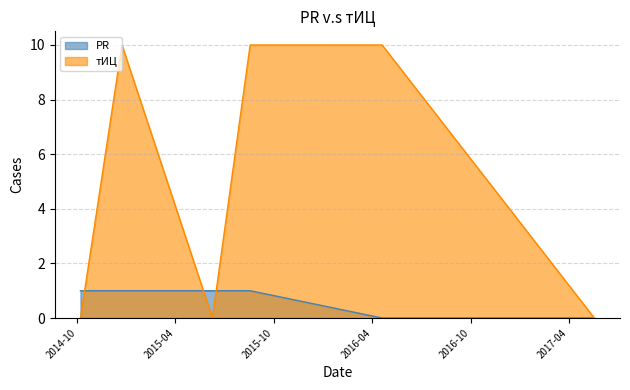

Which series has the largest range (max minus min)?

тИЦ